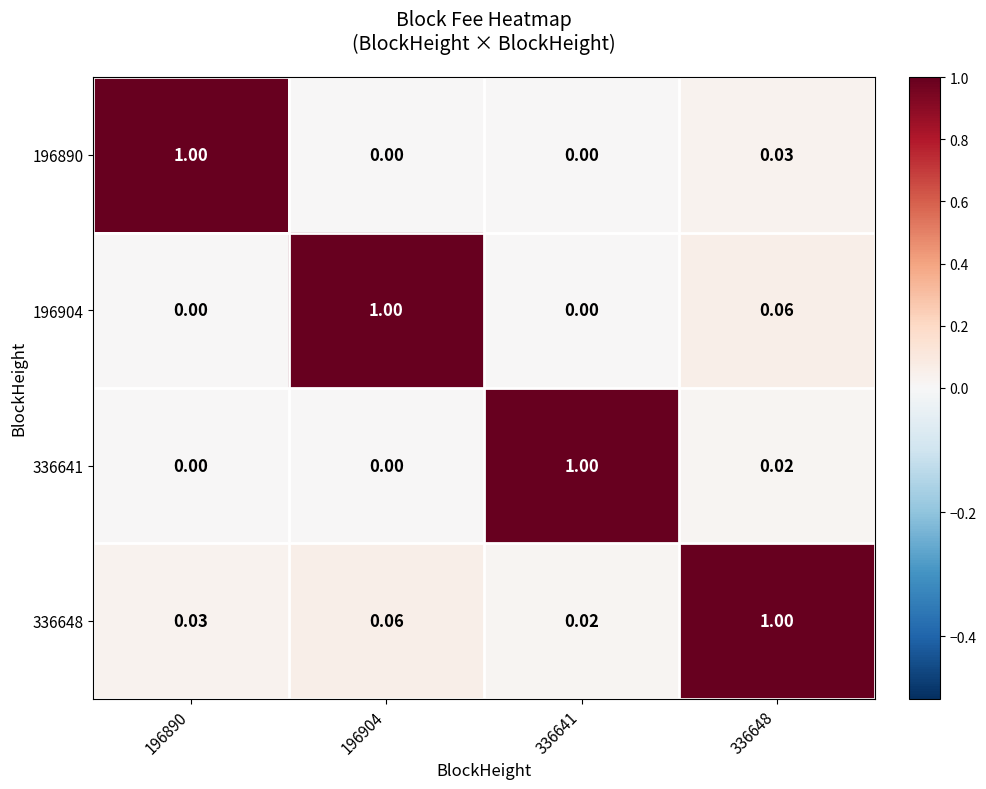

Is the value of 196890 at 196890 greater than the value of 196904 at 196890?

Yes